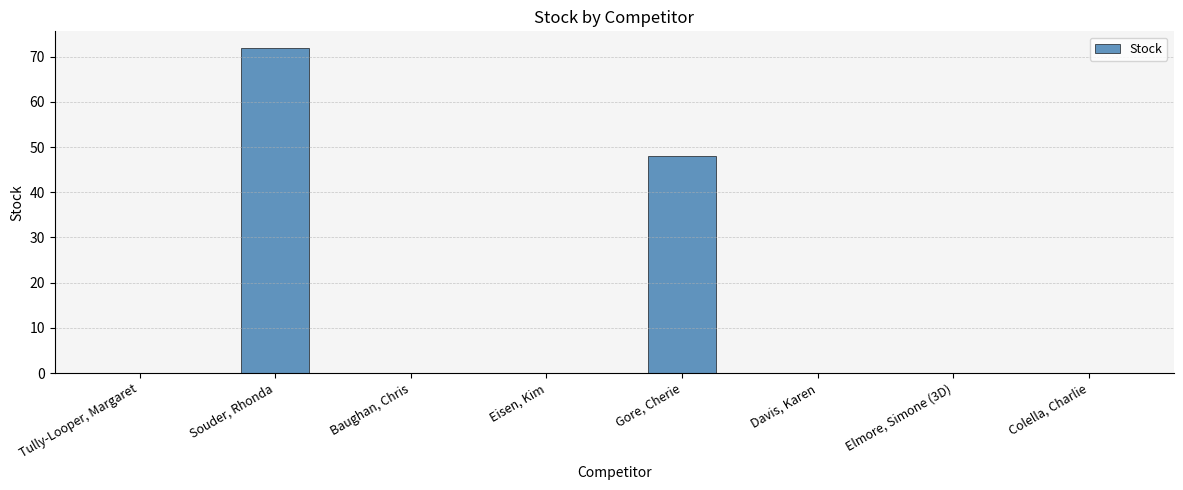

What is the sum of all values?

120